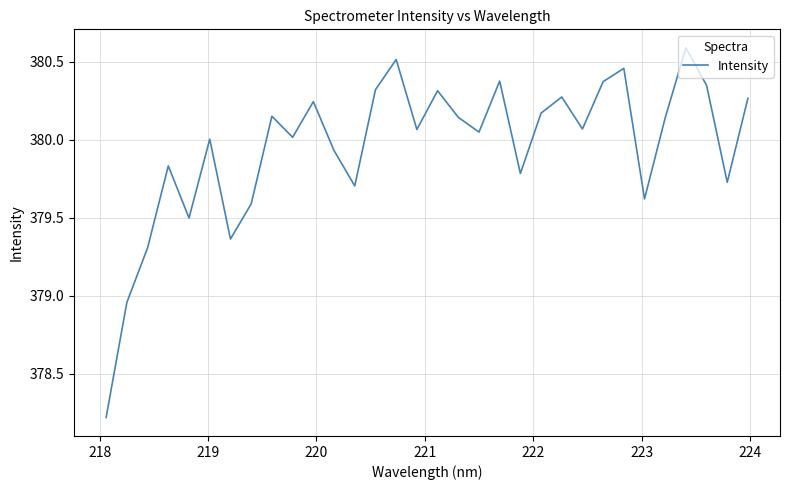

What is the maximum value shown in the chart?

380.6